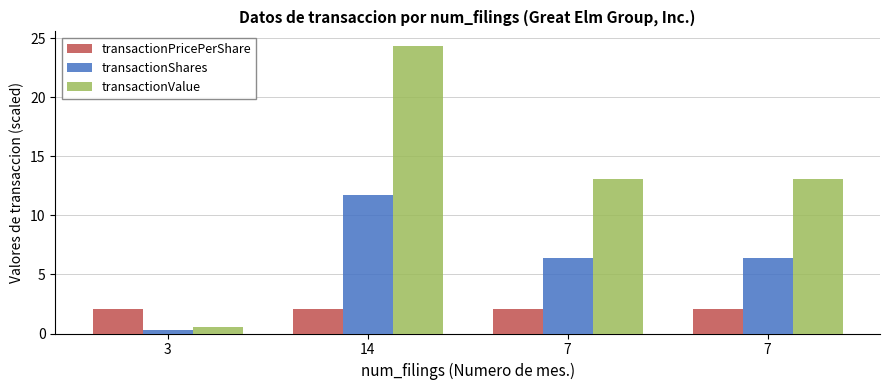

Reading left to right, list all the values displayed in this chart.

transactionPricePerShare: 2.1	2.1	2.0	2.0
transactionShares: 0.3	11.7	6.4	6.4
transactionValue: 0.5	24.4	13.1	13.1